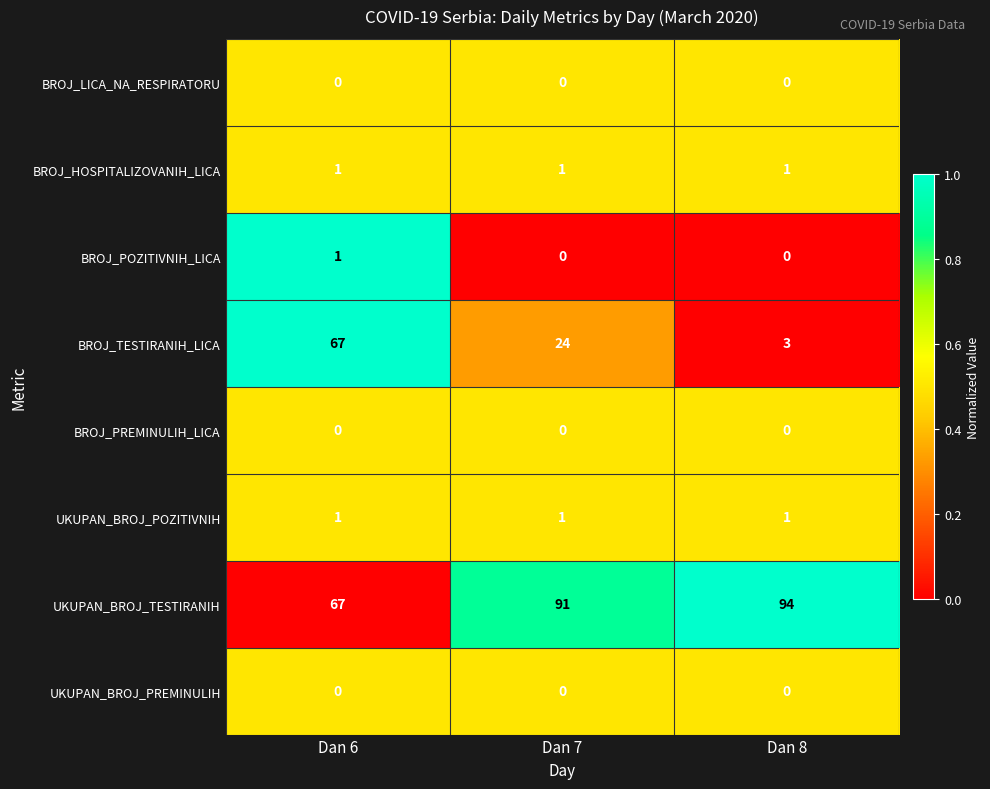

Rank the categories by UKUPAN_BROJ_TESTIRANIH value from lowest to highest.

Dan 6, Dan 7, Dan 8